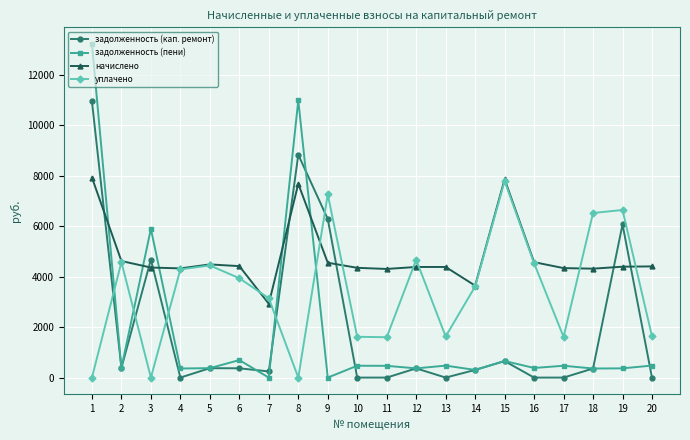

What is the difference between the highest and lowest values at 8?

10982.0